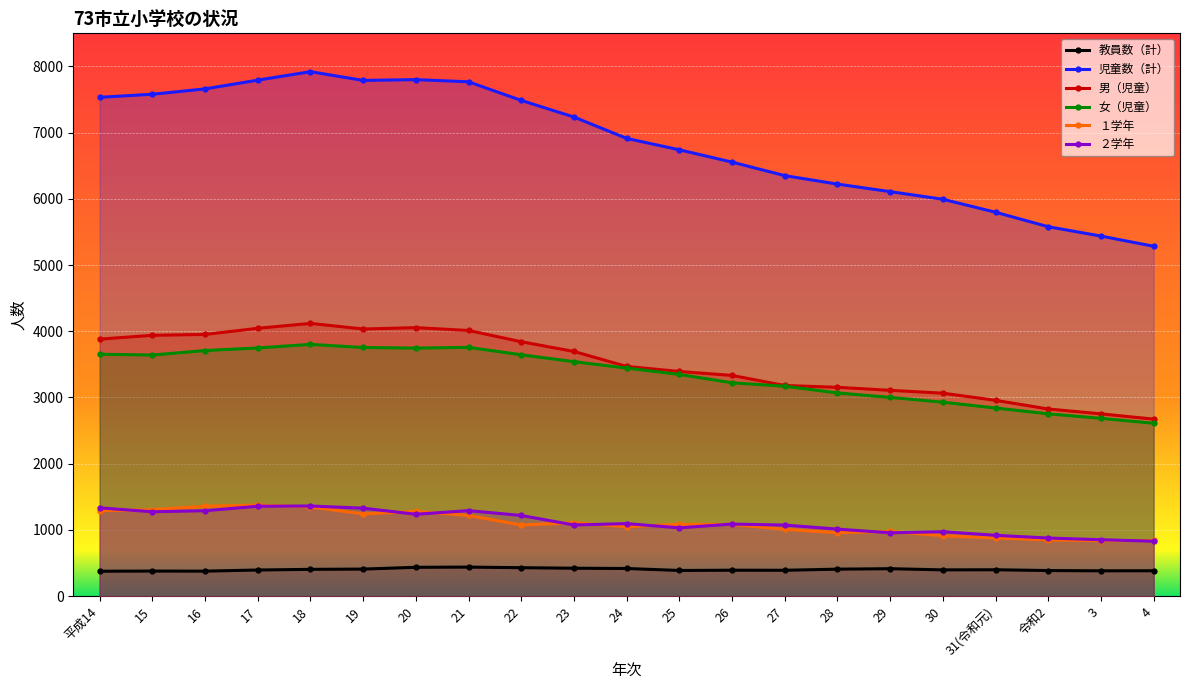

True or false: 女（児童） and 教員数（計） intersect in this chart.

False